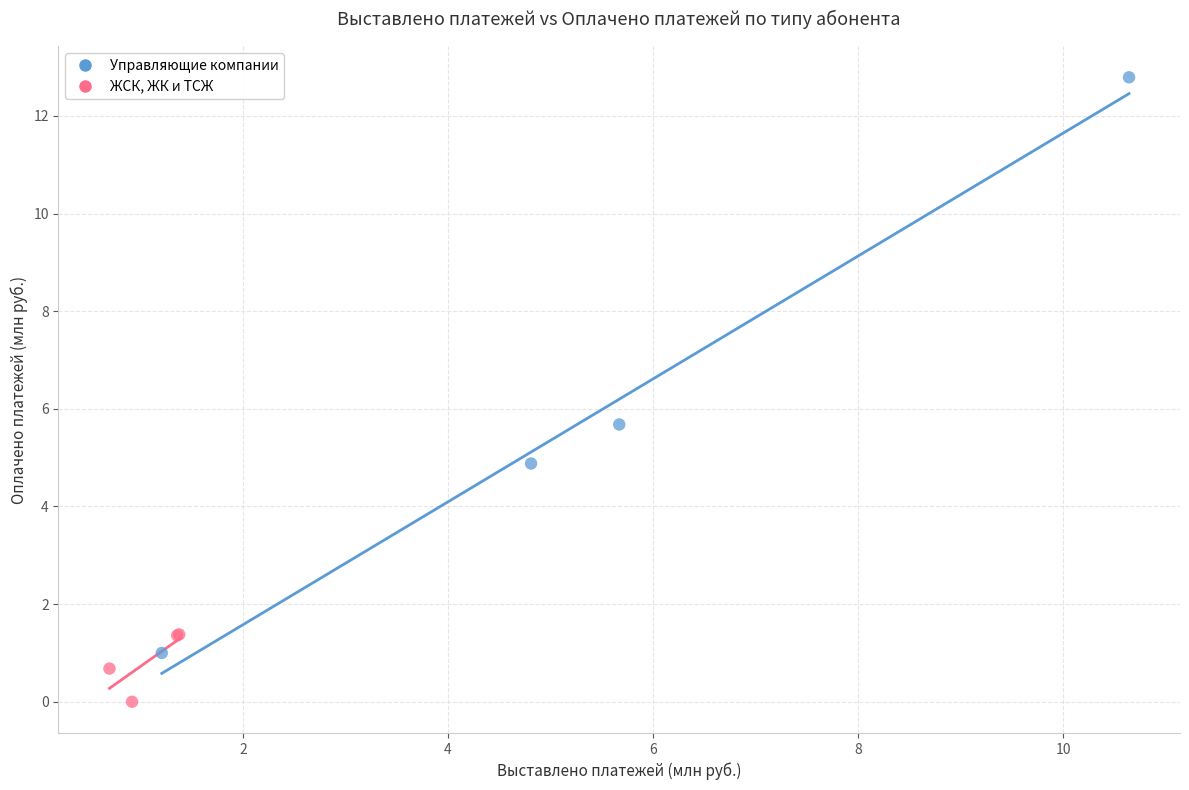

Which series contains the lowest Y value?

ЖСК, ЖК и ТСЖ